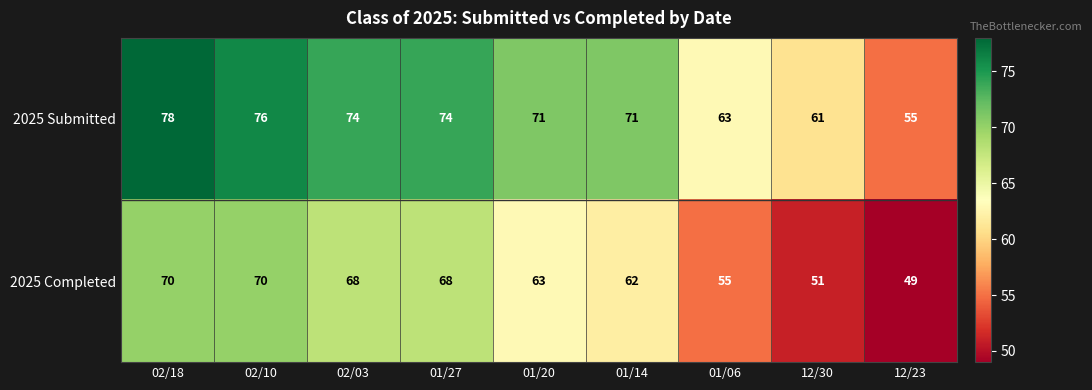

What is the sum of all 2025 Submitted values?

623